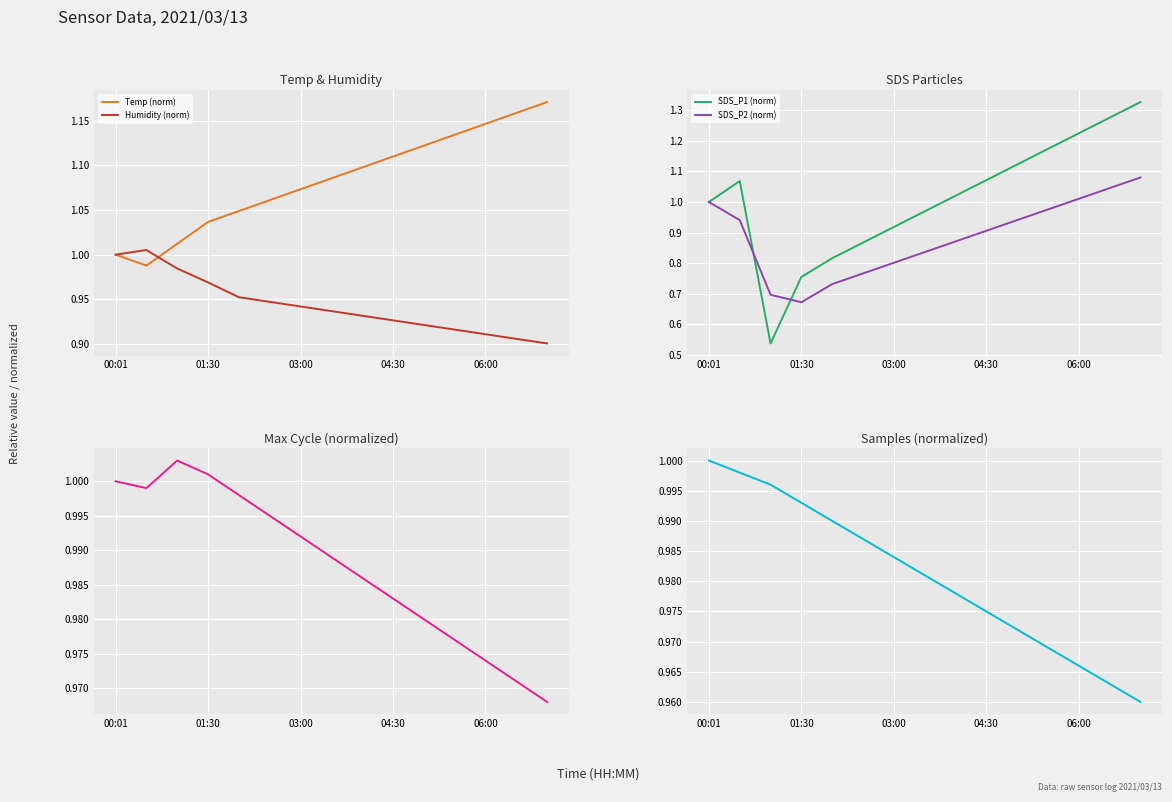

Is the value of Temp (norm) at 04:30 greater than the value of Humidity (norm) at 00:01?

Yes